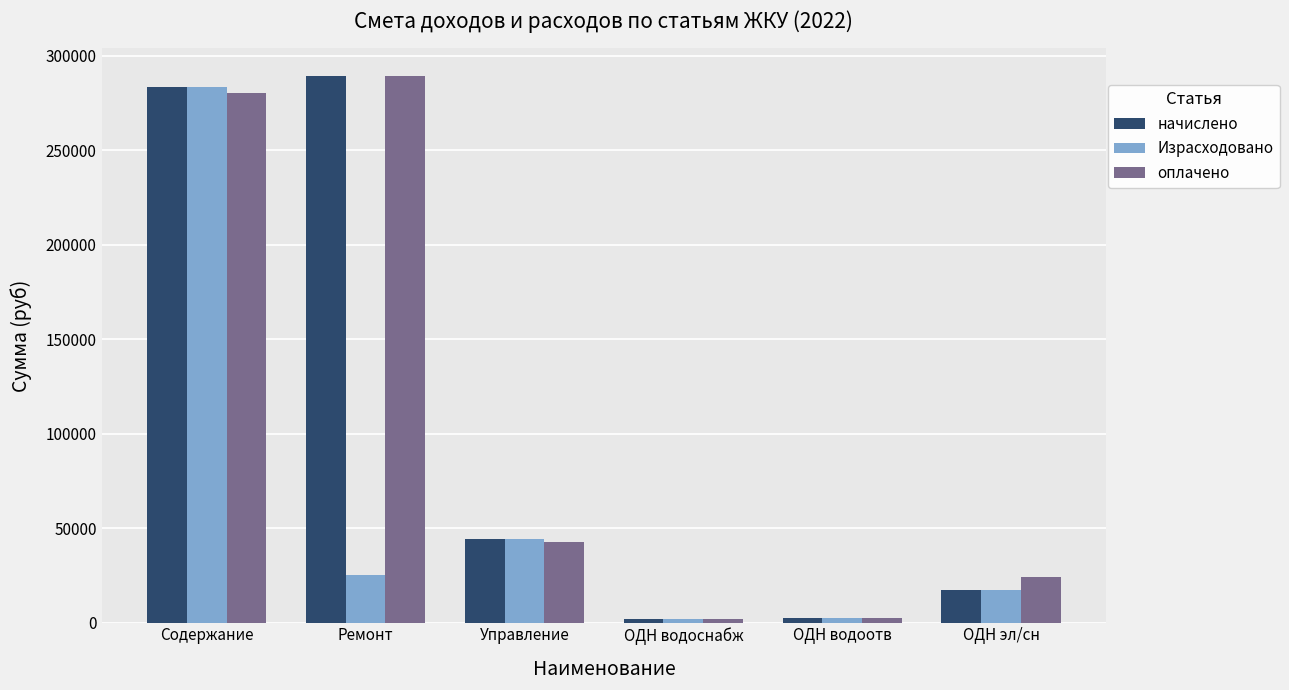

What is the spread (max minus min) of values at ОДН водоотв?

142.4